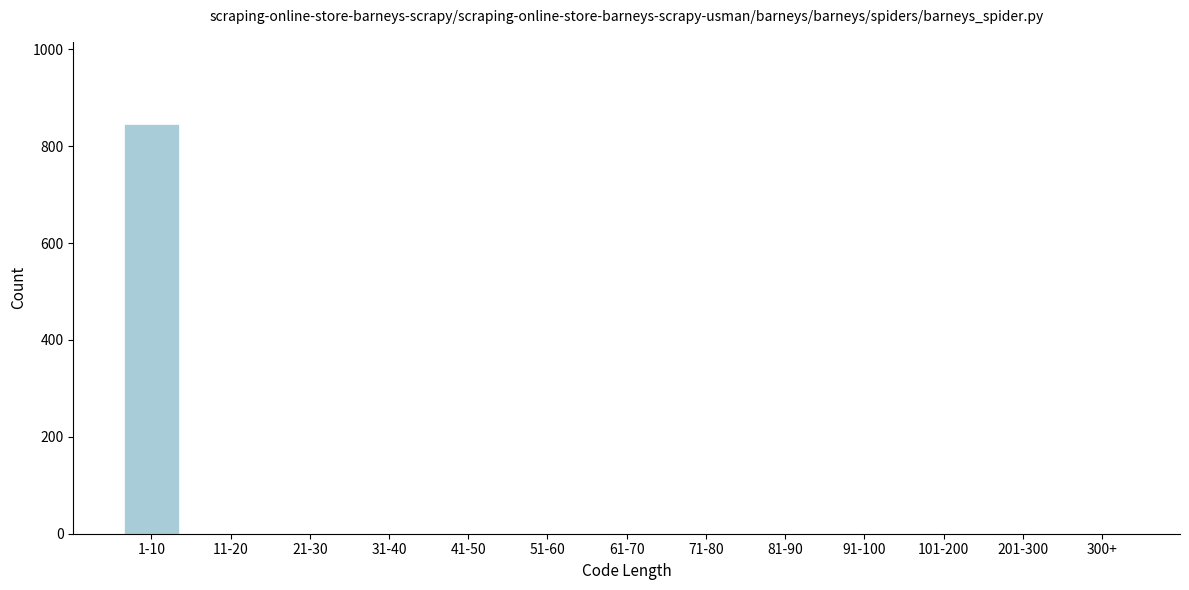

Reading left to right, transcribe all the data shown in this chart.

1-10=846	11-20=0	21-30=0	31-40=0	41-50=0	51-60=0	61-70=0	71-80=0	81-90=0	91-100=0	101-200=0	201-300=0	300+=0